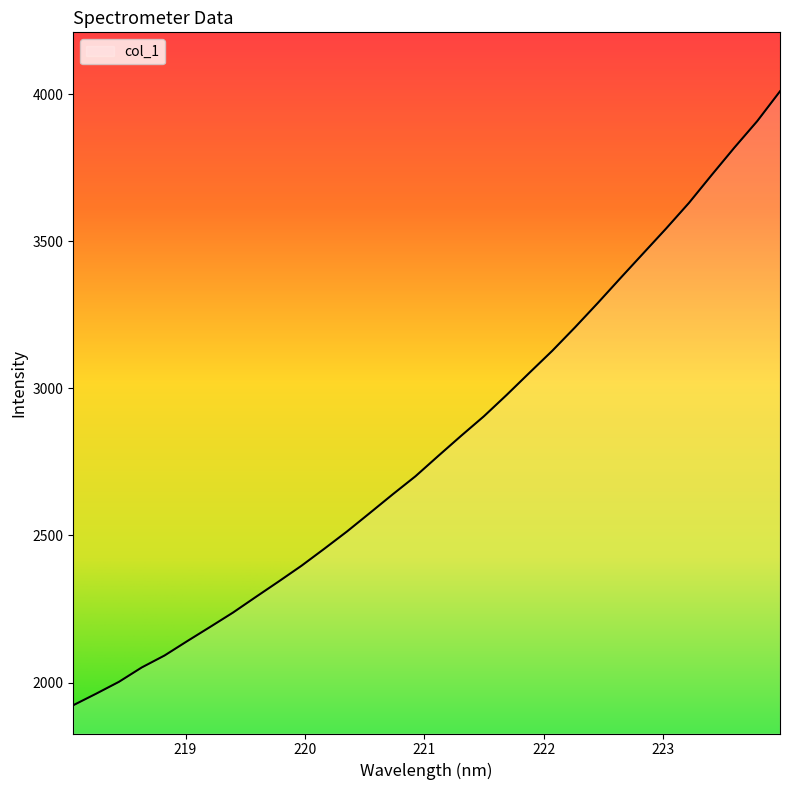

What is the minimum value shown in the chart?

1922.8